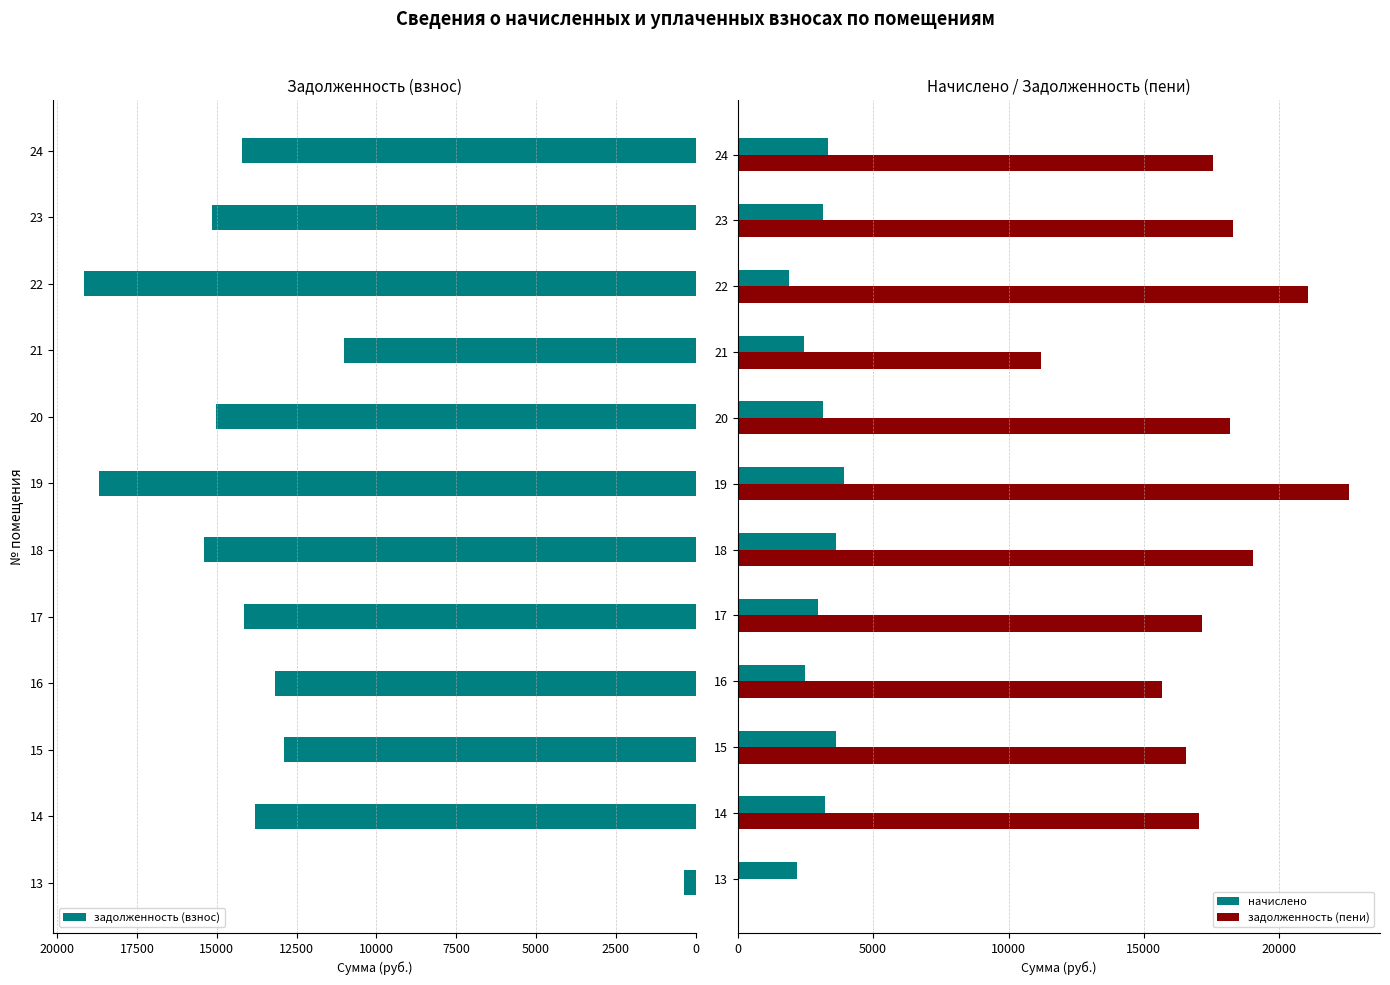

The value of задолженность (пени) at 24 is 23463.4. True or false?

False